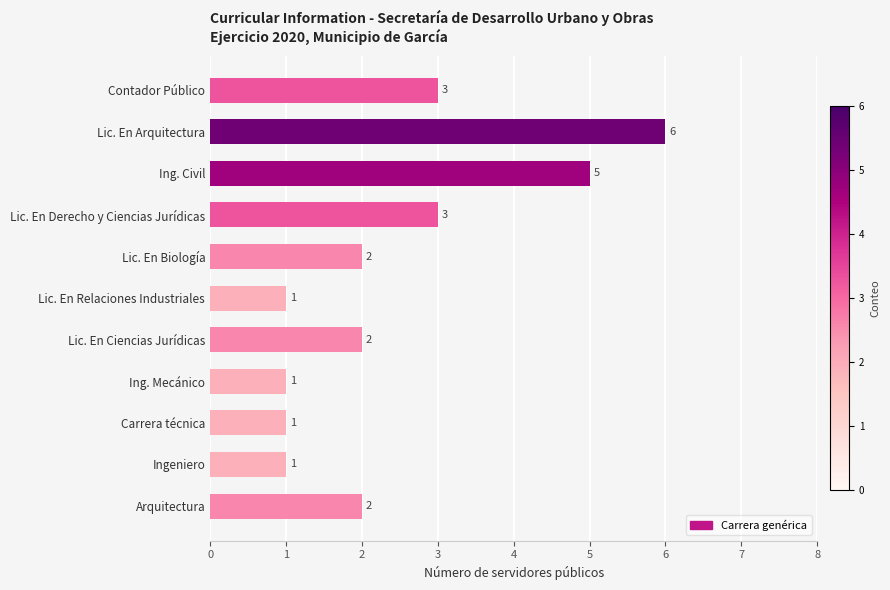

What is the minimum value shown in the chart?

1